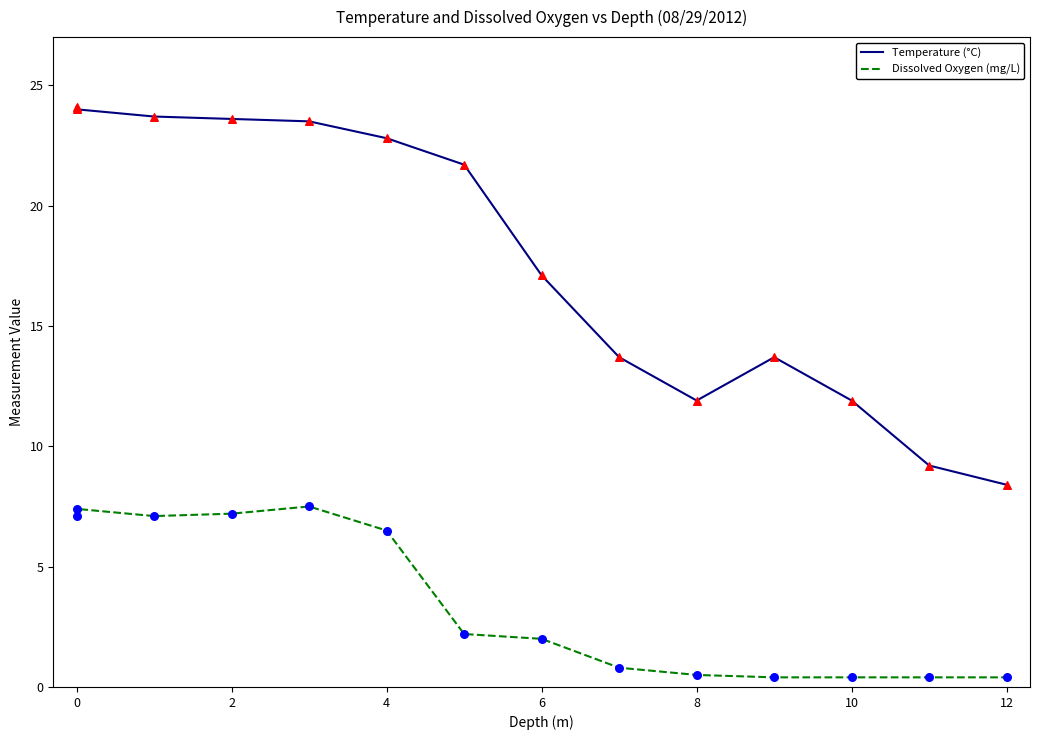

Which series reaches the minimum Y coordinate?

Dissolved Oxygen (mg/L)